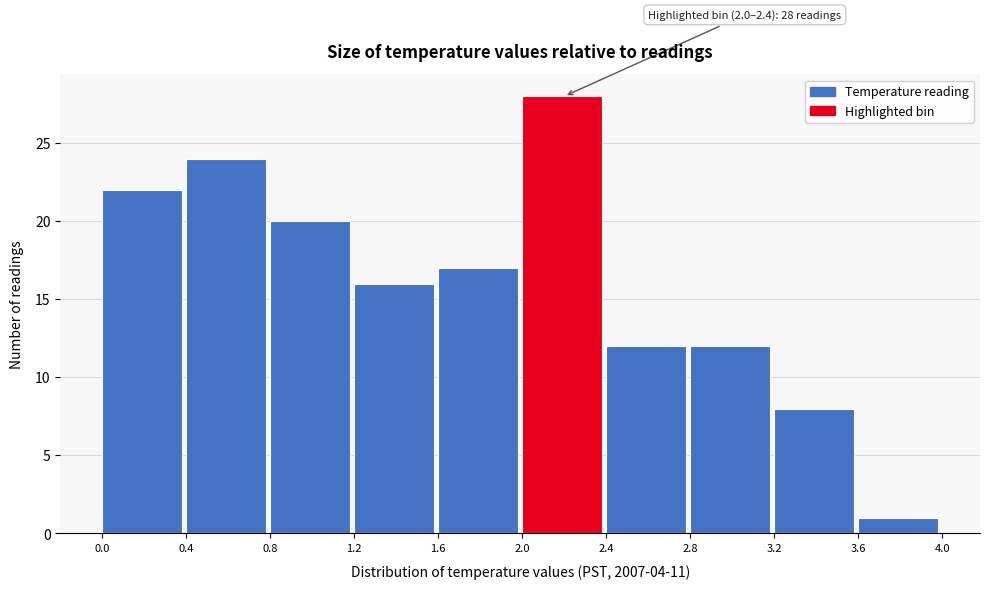

Over which range of the x-axis is the bar tallest?

2.0 to 2.4